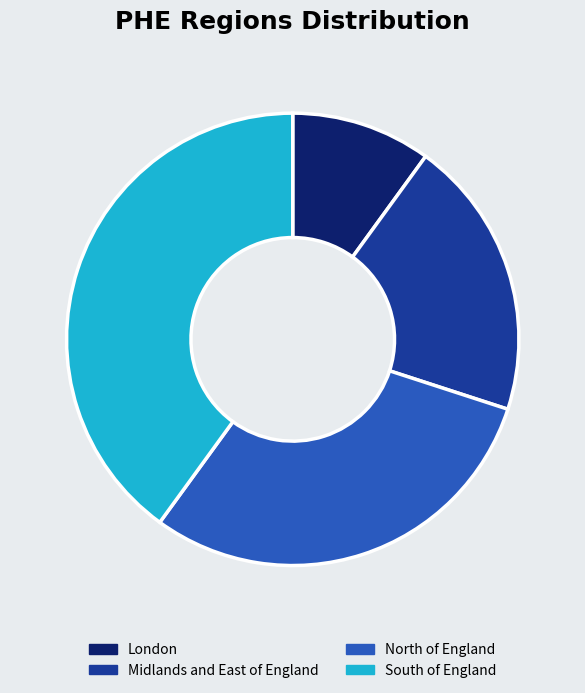

Combined, do London and Midlands and East of England account for over 50%?

No